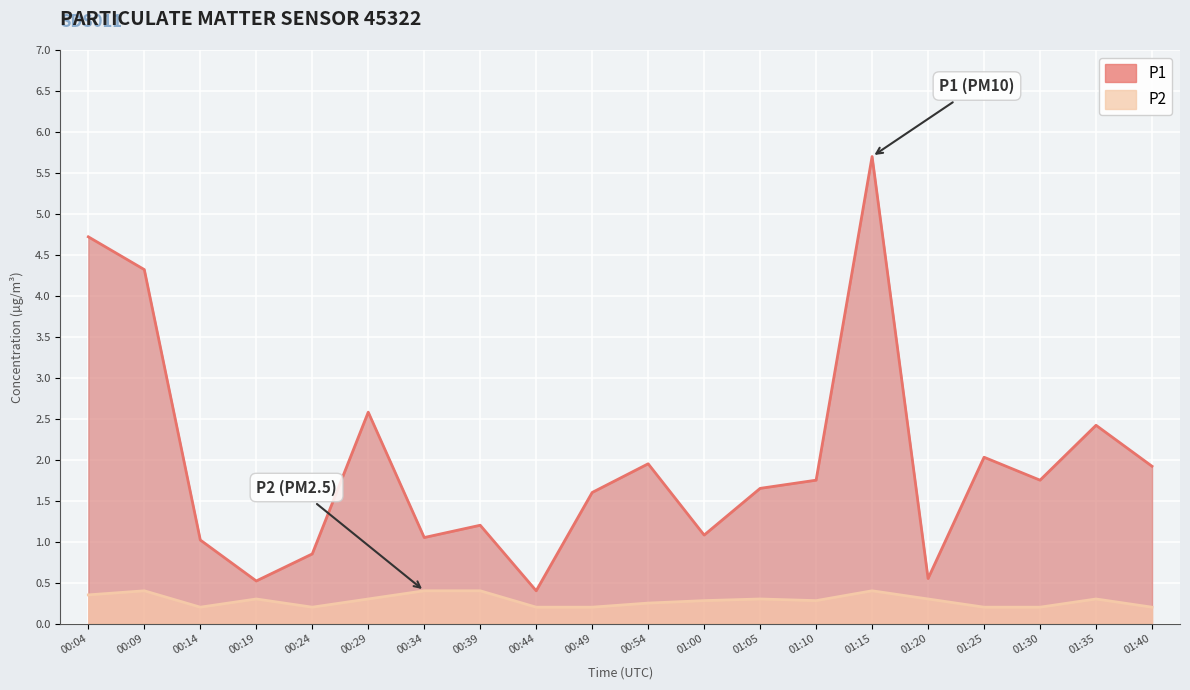

Which series has the largest range (max minus min)?

P1